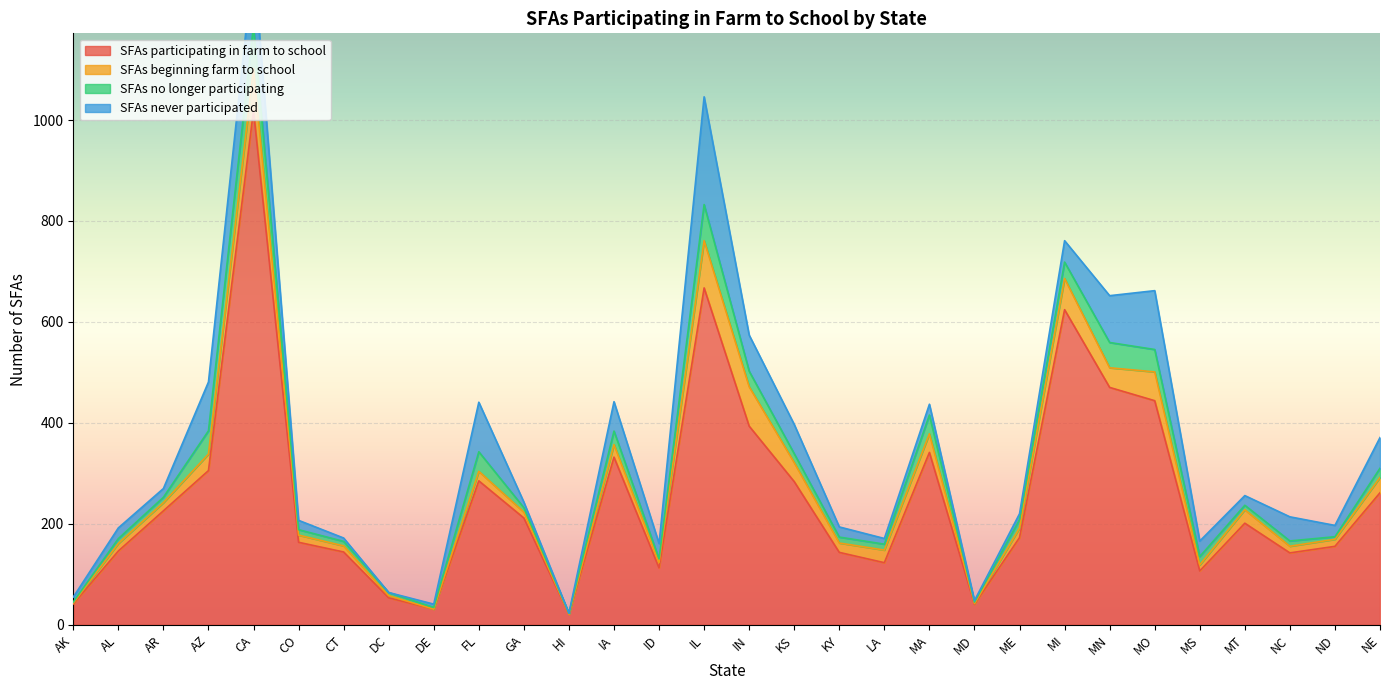

Which series changed the most between CA and ND?

SFAs participating in farm to school